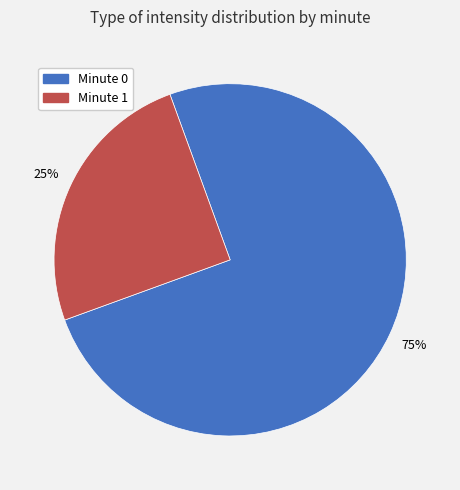

To the nearest percent, what portion does Minute 1 represent?

25%